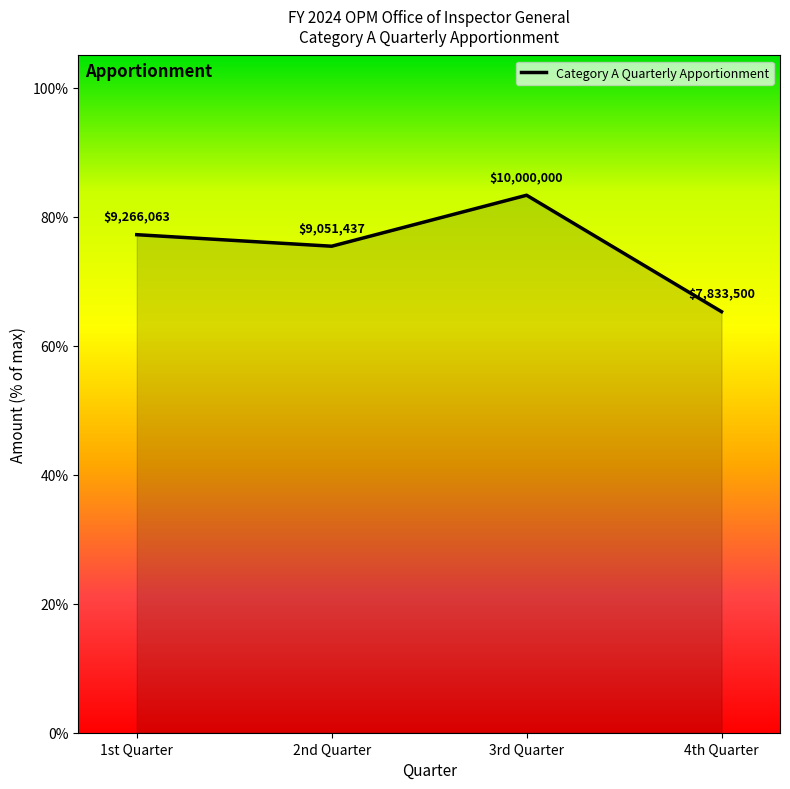

What position from the right is 4th Quarter?

1